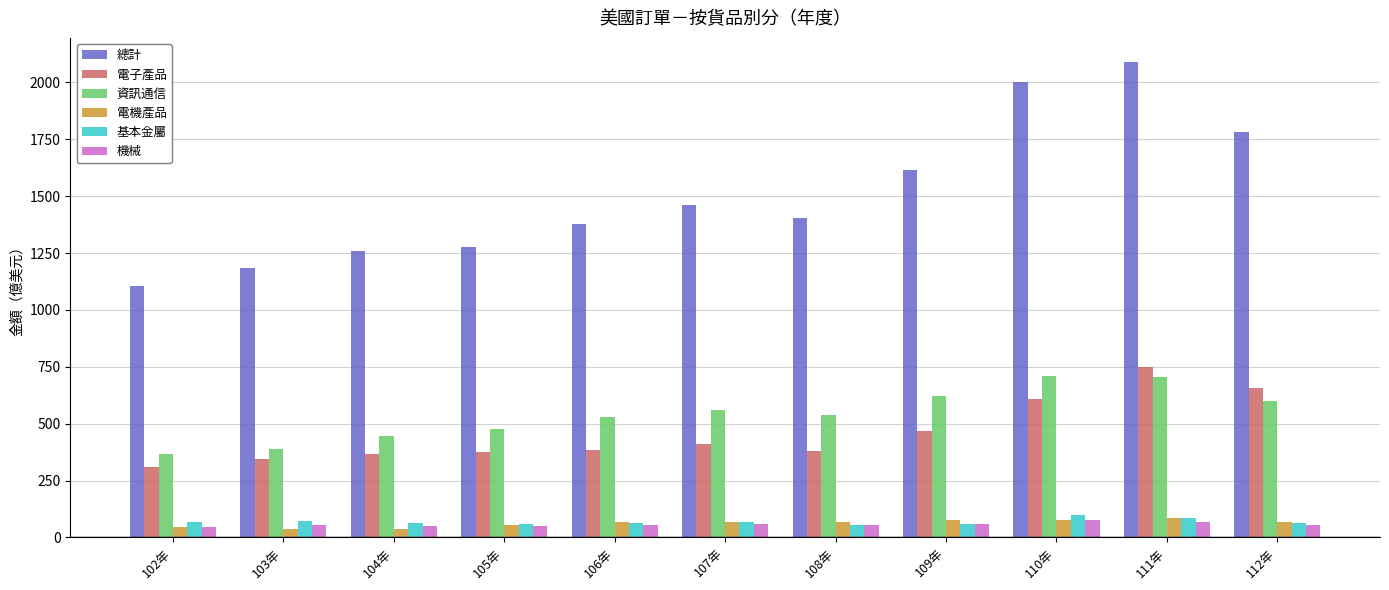

What is the spread (max minus min) of values at 102年?

1061.2